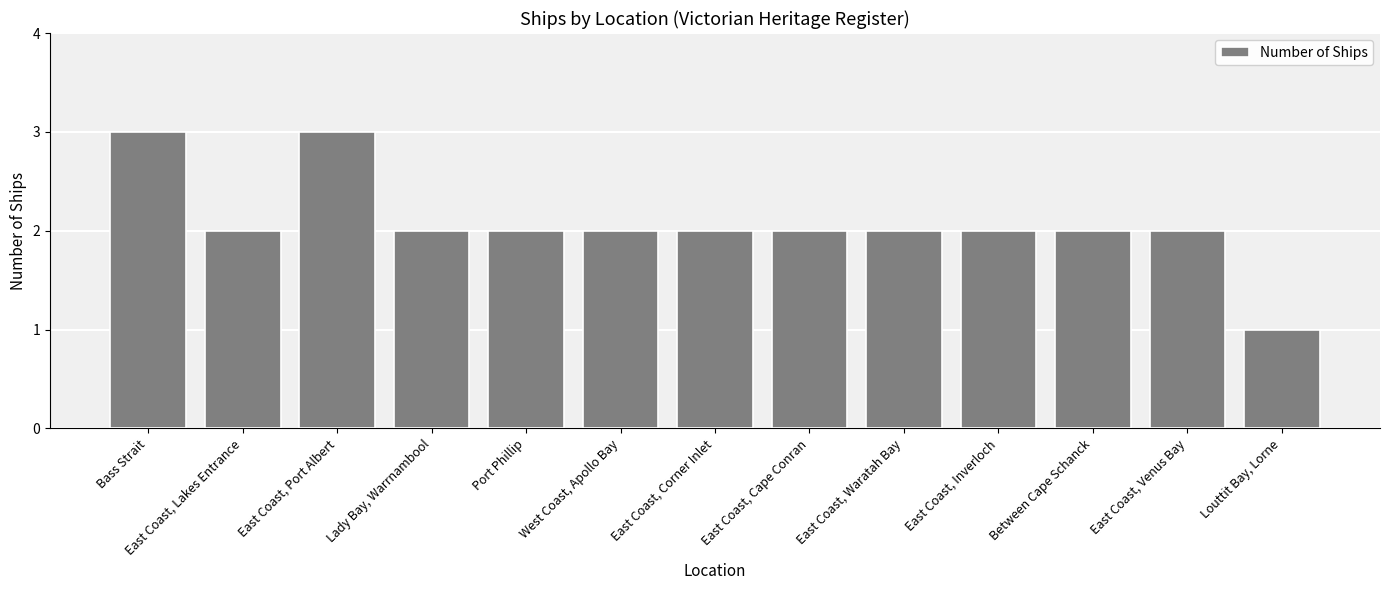

The chart shows a value of 1 at Louttit Bay, Lorne. True or false?

True